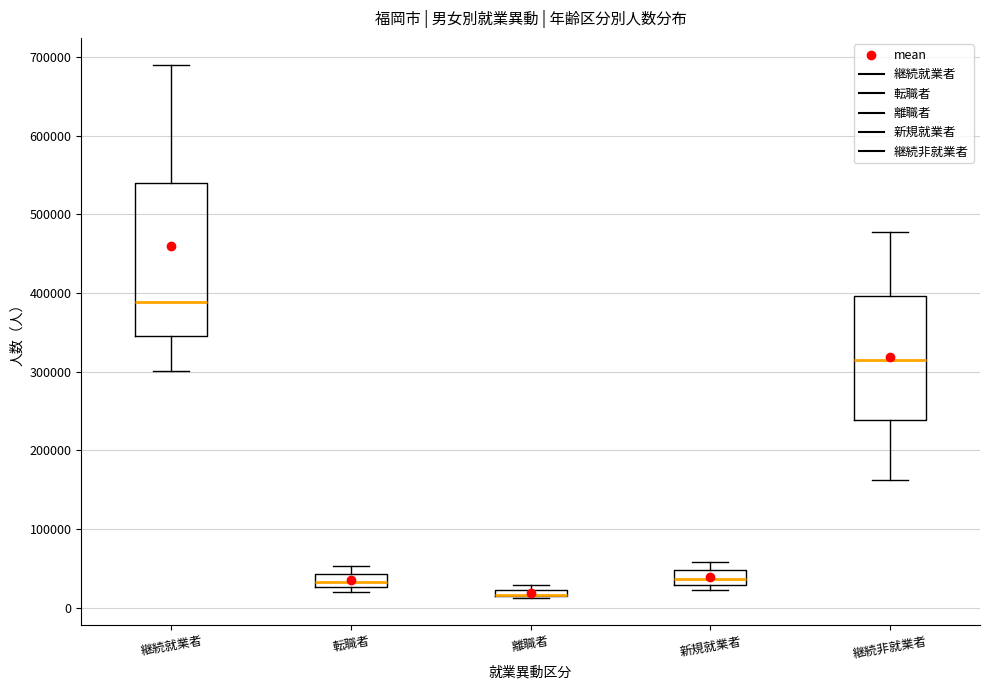

Where is the lower edge of the box for 転職者 on the y-axis? The values are not printed on the chart, so give them approximately, as read against the axis.

30000